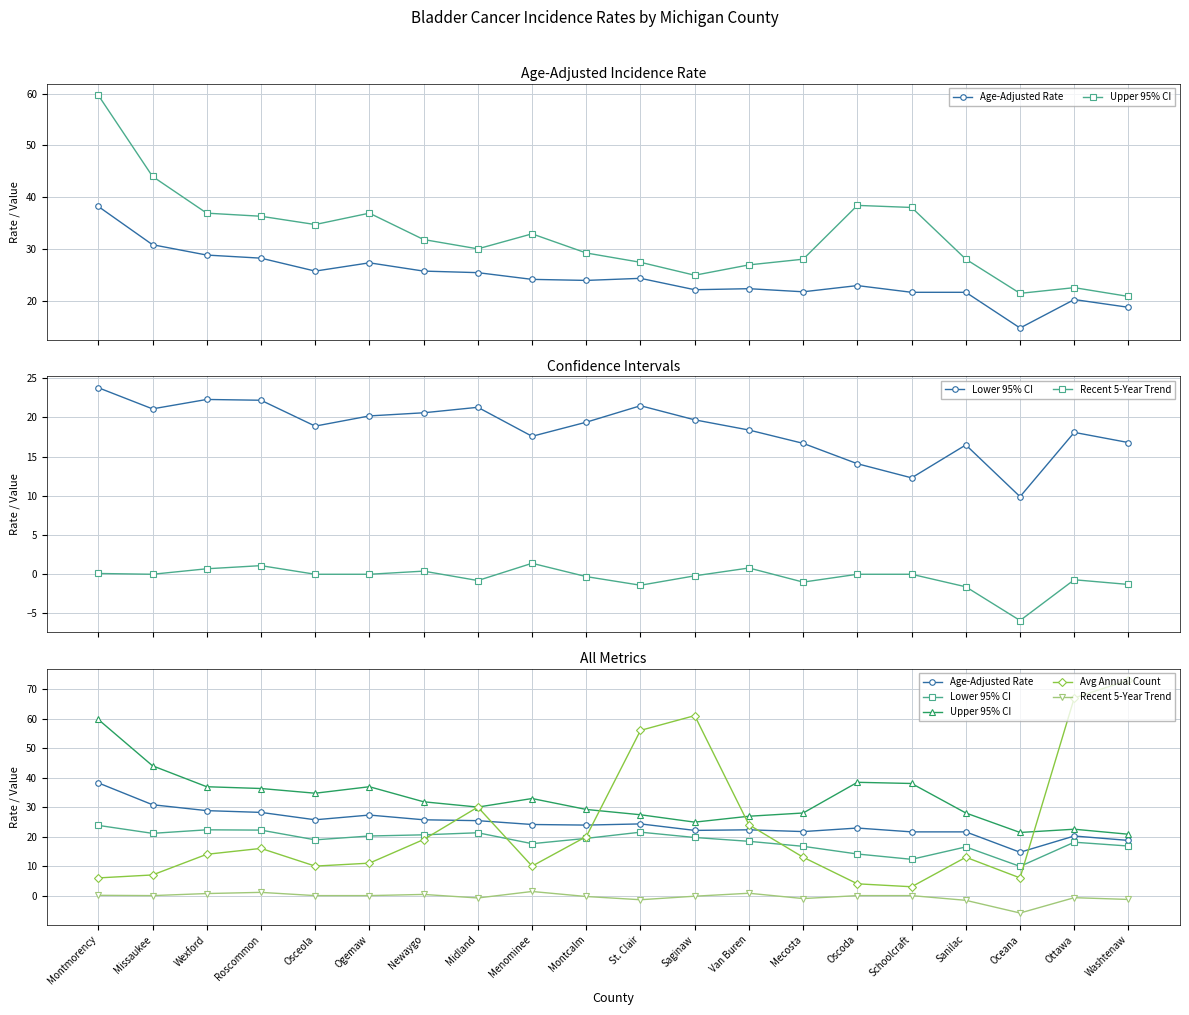

True or false: Avg Annual Count has more than 1 interior local peaks.

True